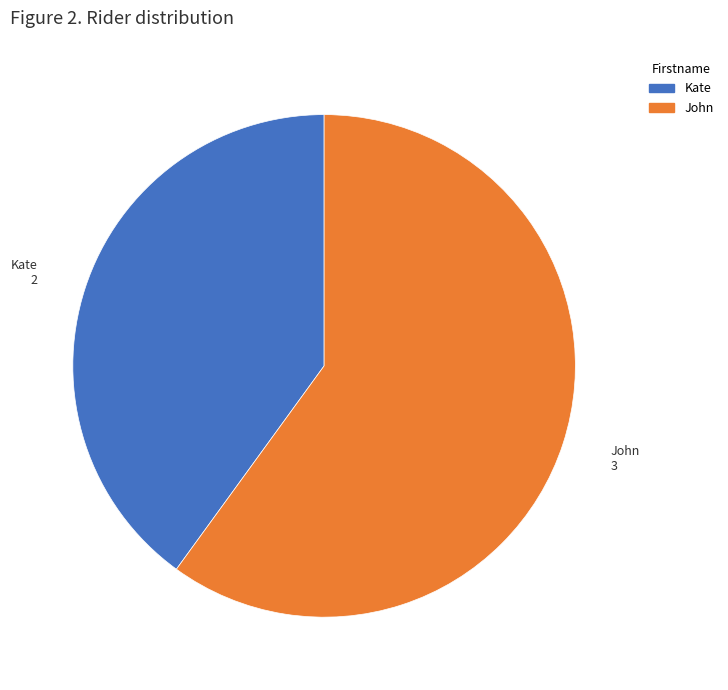

Do Kate and John together represent more than half of the pie?

Yes